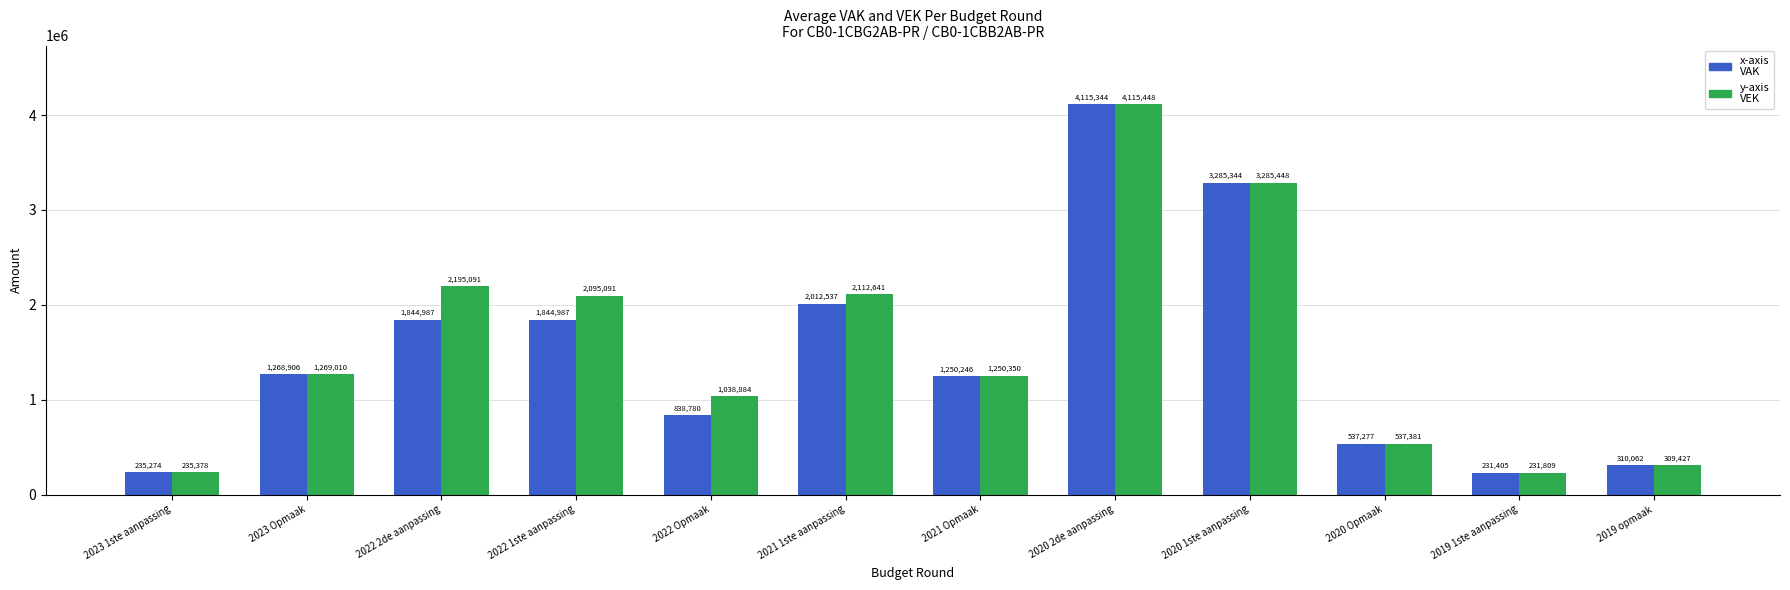

What is the spread (max minus min) of values at 2022 2de aanpassing?

350104